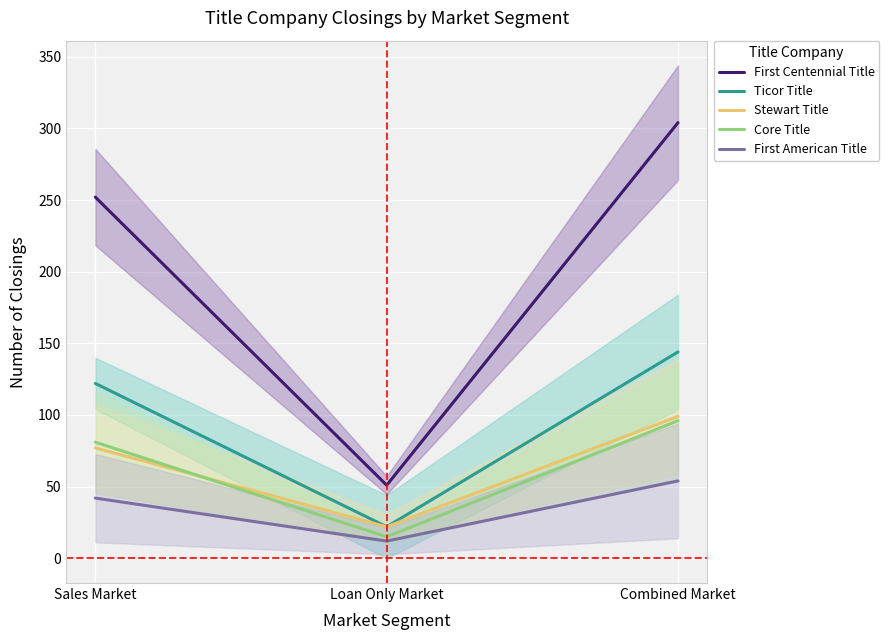

What position from the right is Loan Only Market?

2